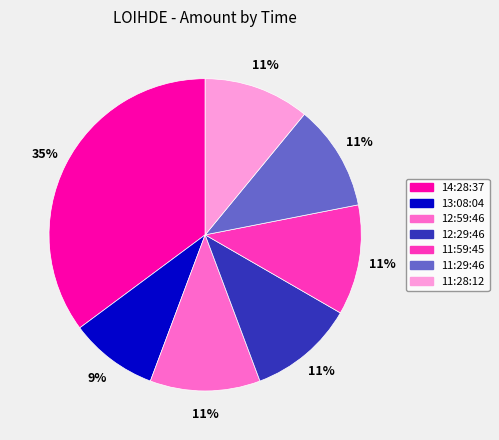

Approximately how many times larger is the value at 12:59:46 compared to 14:28:37?

0.3